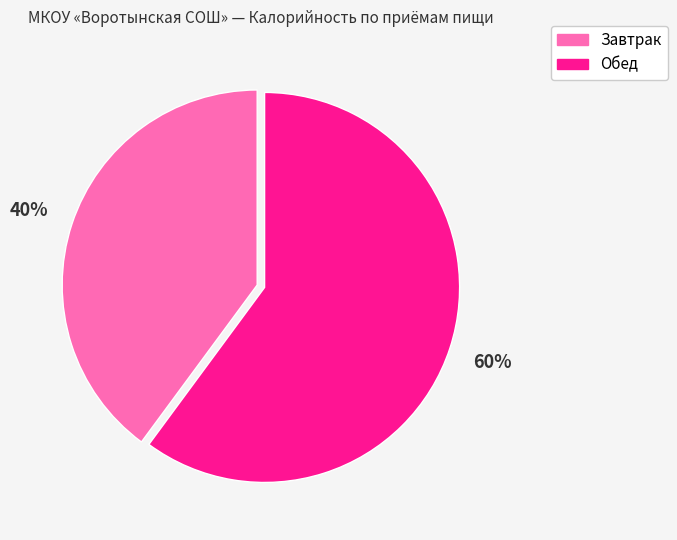

Do Обед and Завтрак together represent more than half of the pie?

Yes